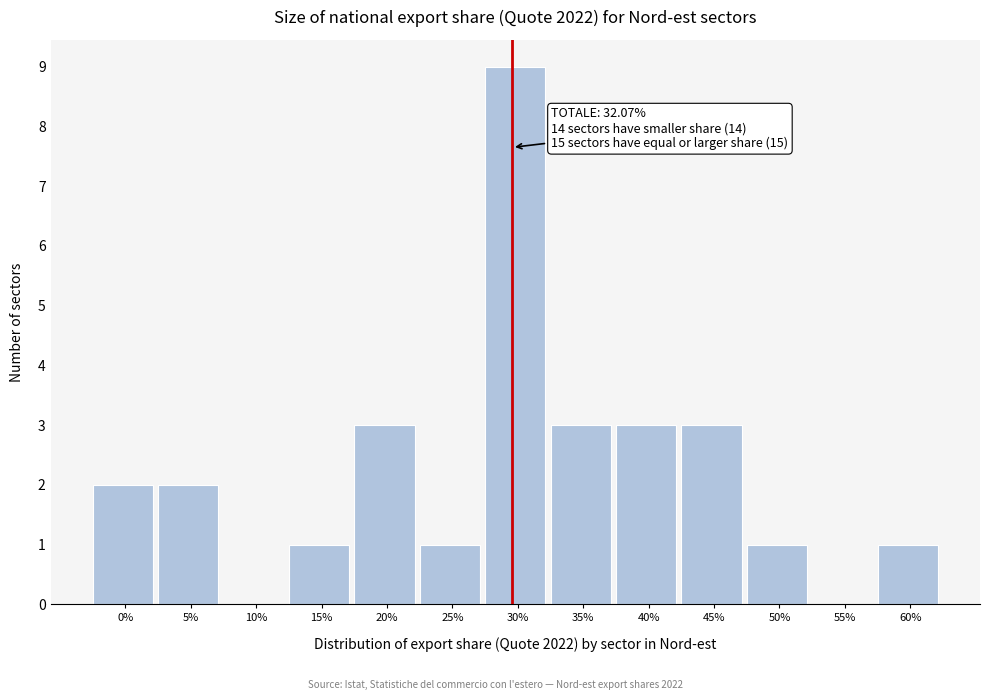

Reading right to left, extract all data points from this chart.

60%=1	55%=0	50%=1	45%=3	40%=3	35%=3	30%=9	25%=1	20%=3	15%=1	10%=0	5%=2	0%=2